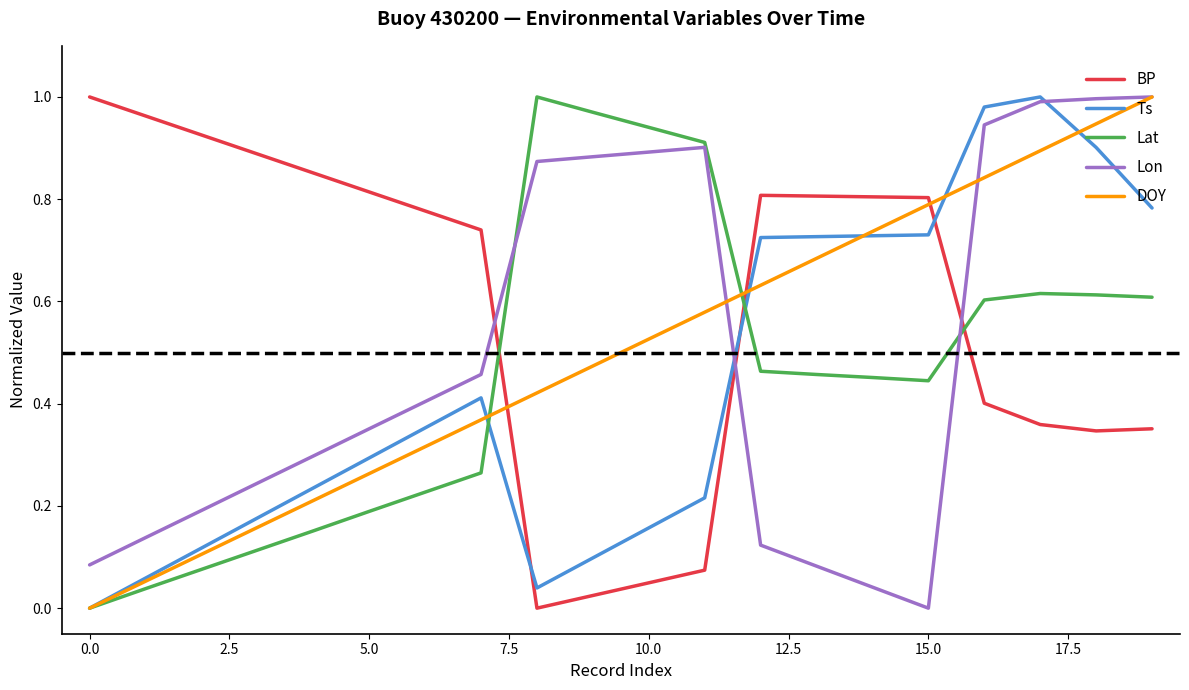

How many intersections are there between Lon and BP?

3